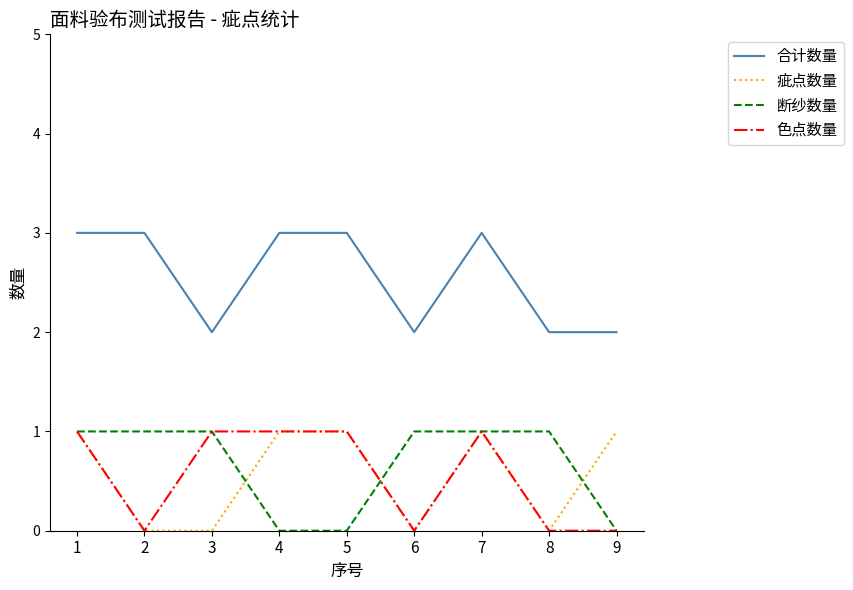

Between 3 and 8, which series saw the biggest shift?

色点数量